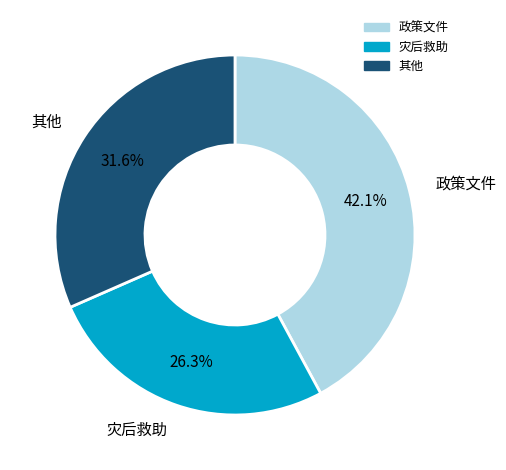

Is there any slice that represents more than half of the pie?

No